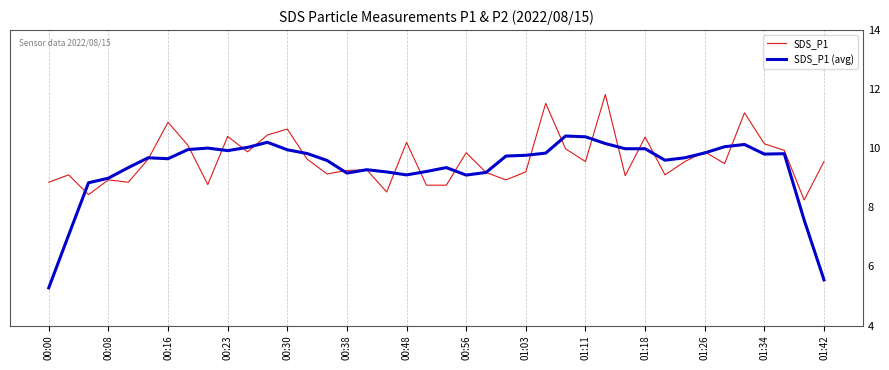

At which label does SDS_P1 (avg) reach its minimum?

00:00